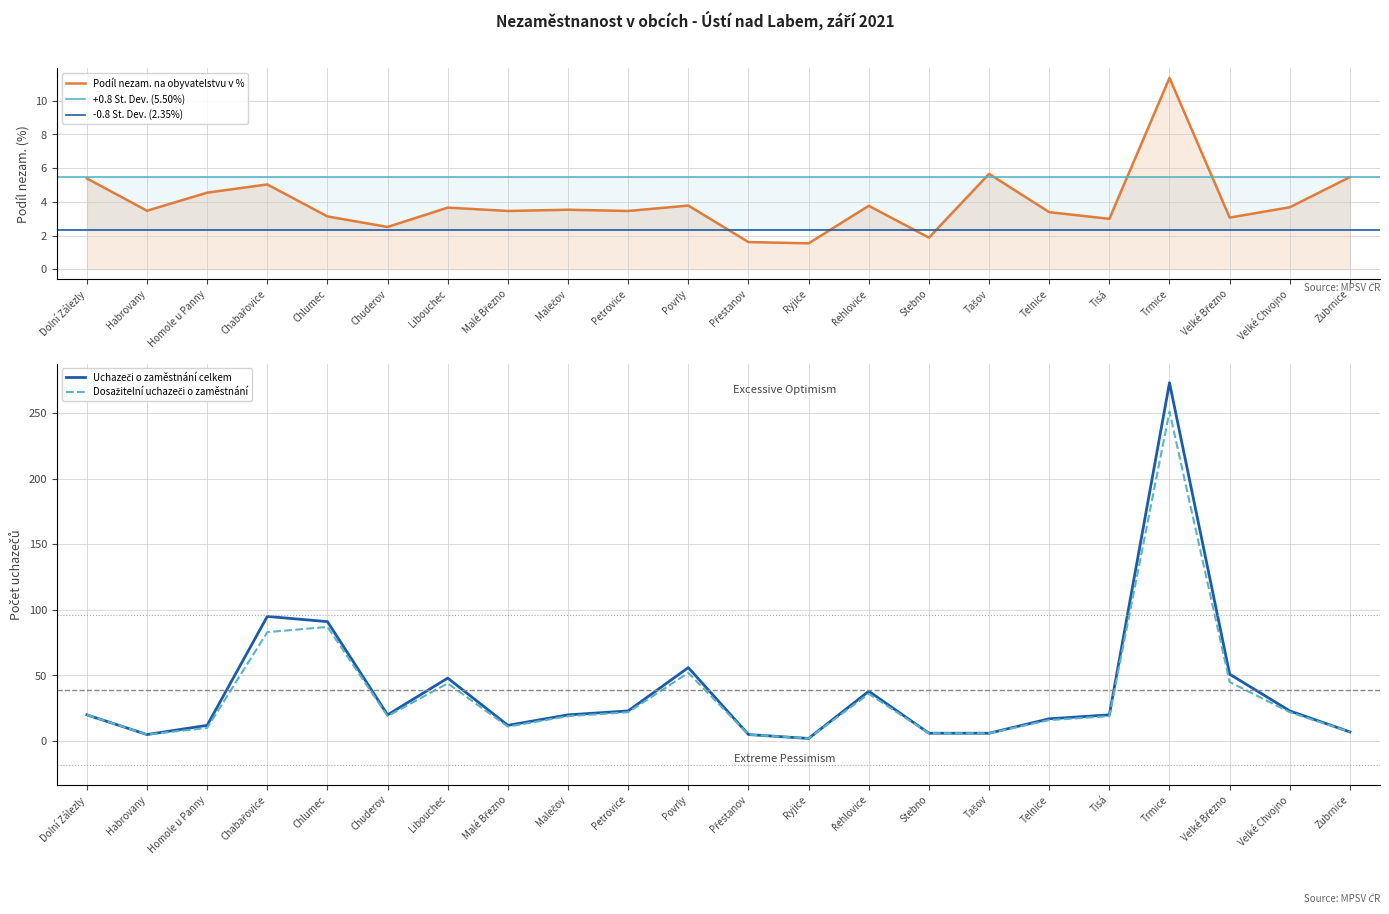

True or false: Uchazeči o zaměstnání celkem has a value of 12.0 at Homole u Panny.

True